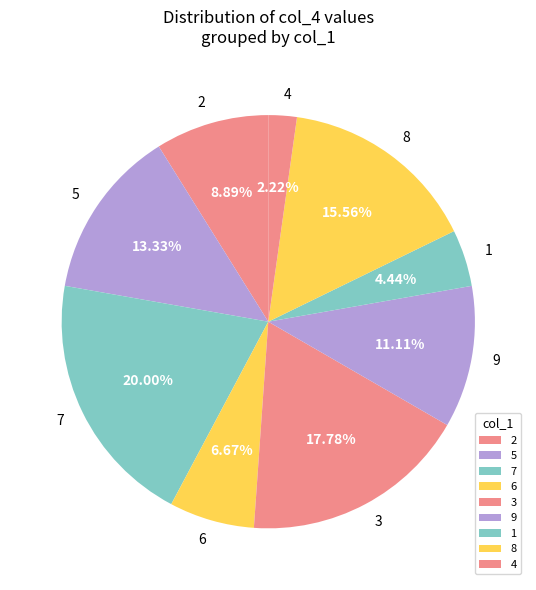

Rank the categories by value from highest to lowest.

7, 3, 8, 5, 9, 2, 6, 1, 4